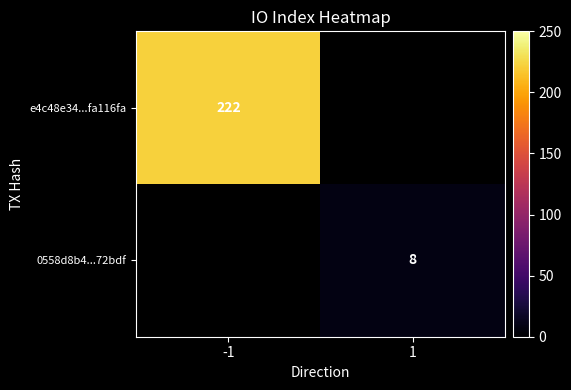

The 0558d8b4...72bdf series shows 3 at 1. True or false?

False